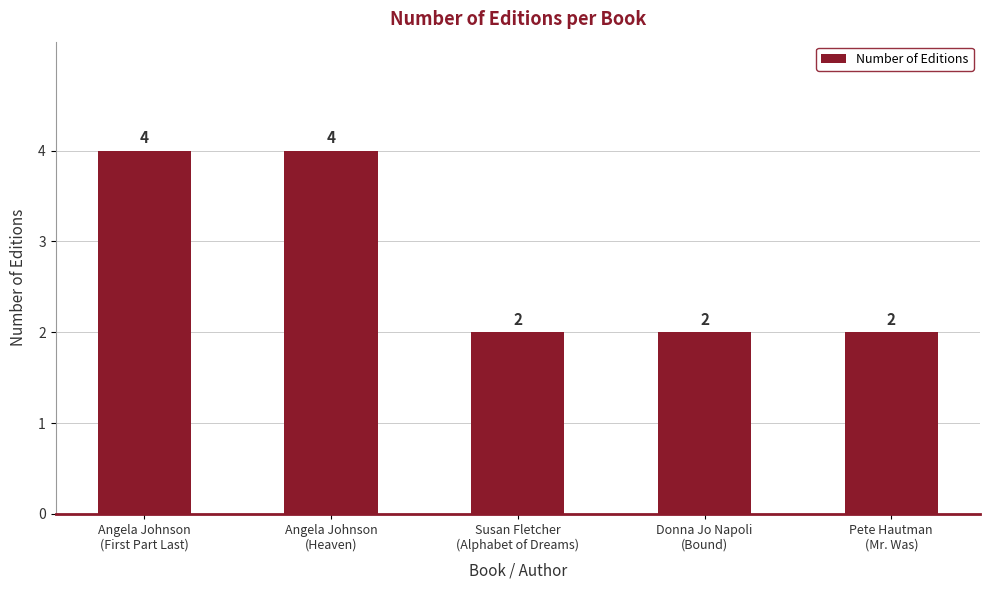

Count the values in the range 2 to 4.

5